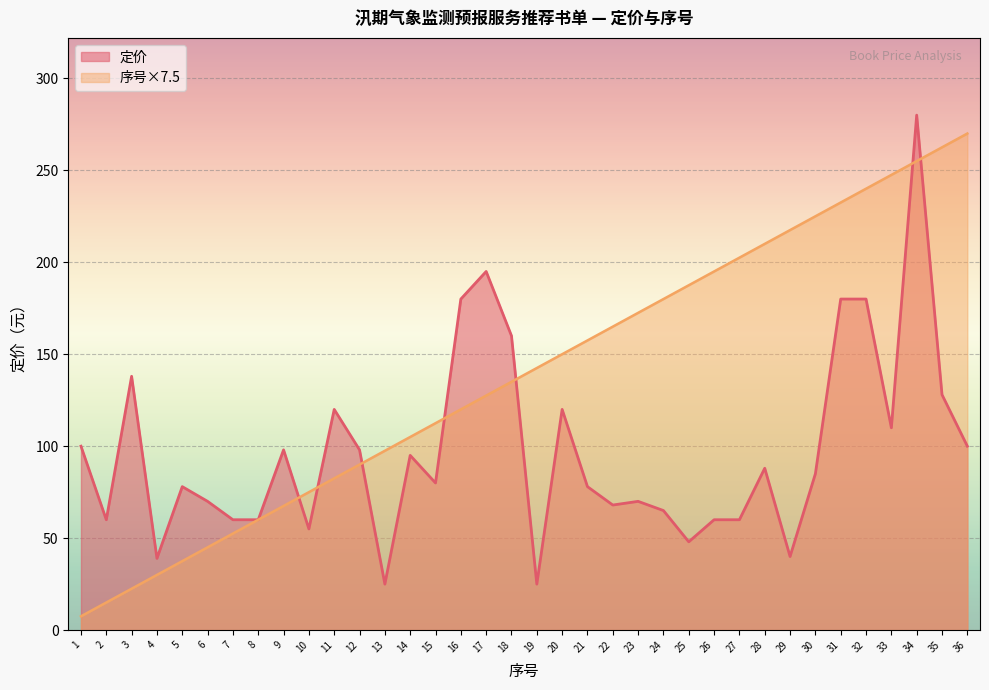

True or false: 序号 has a value of 225.0 at 30.

True